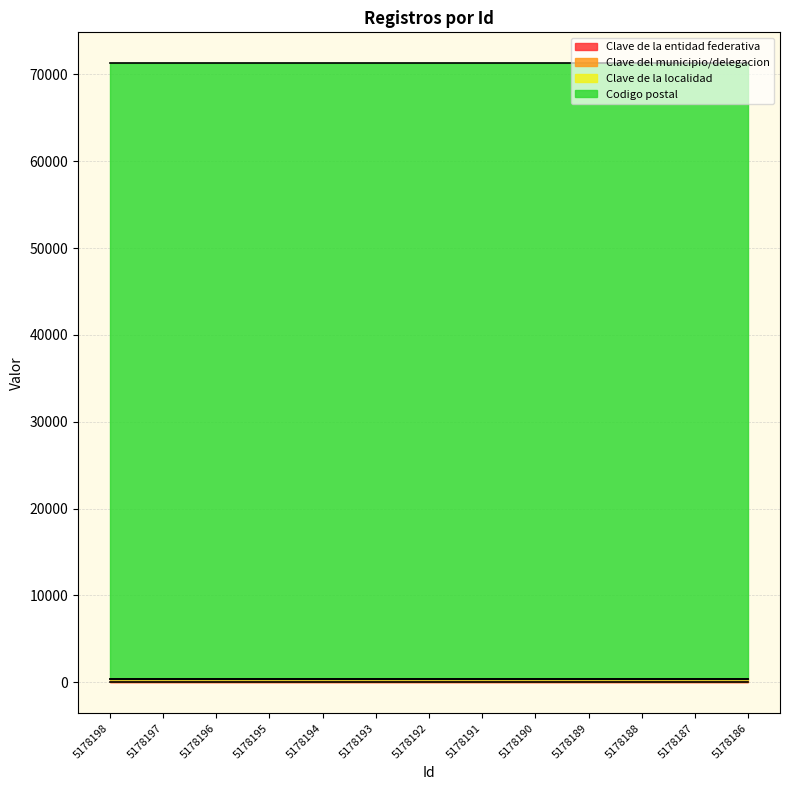

Is it true that Codigo postal equals 70902 at 5178189?

True